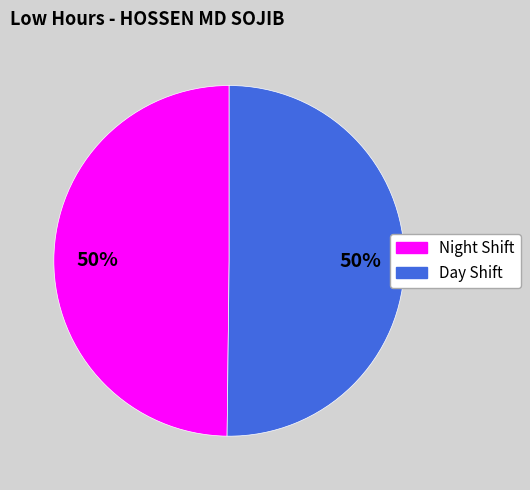

Approximately how many times larger is the value at Night Shift compared to Day Shift?

1.0